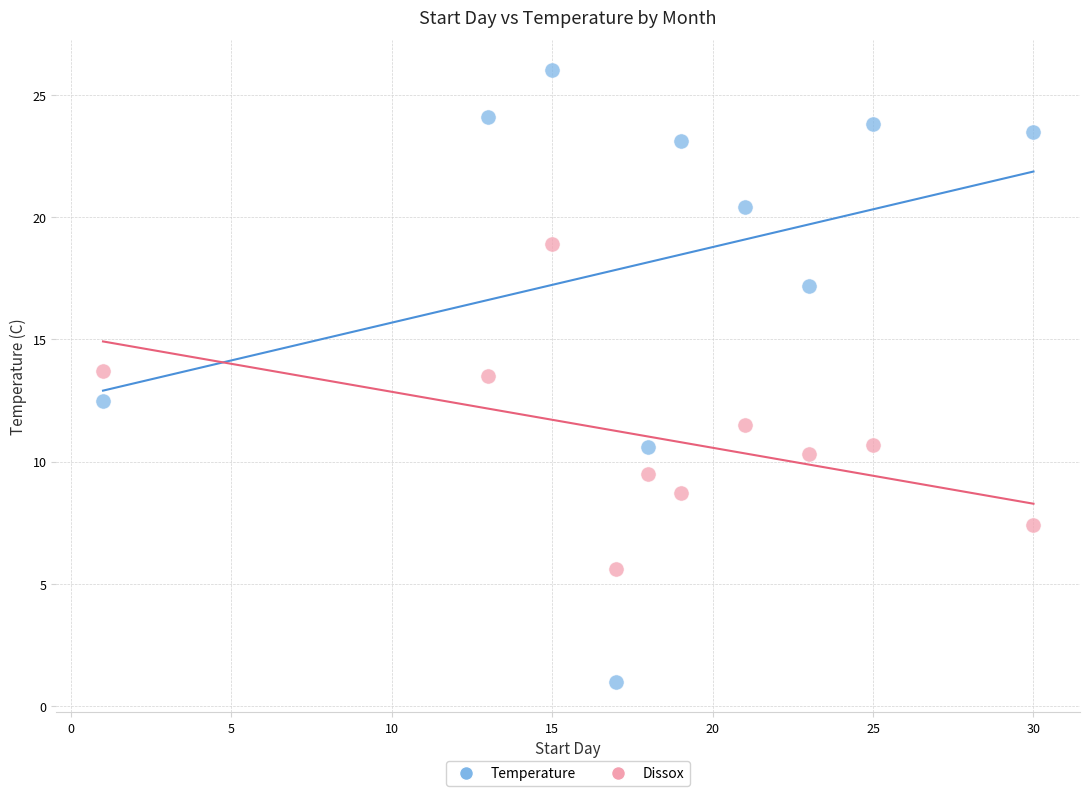

Across all data points, what is the range of X values (max minus min)?

29.0